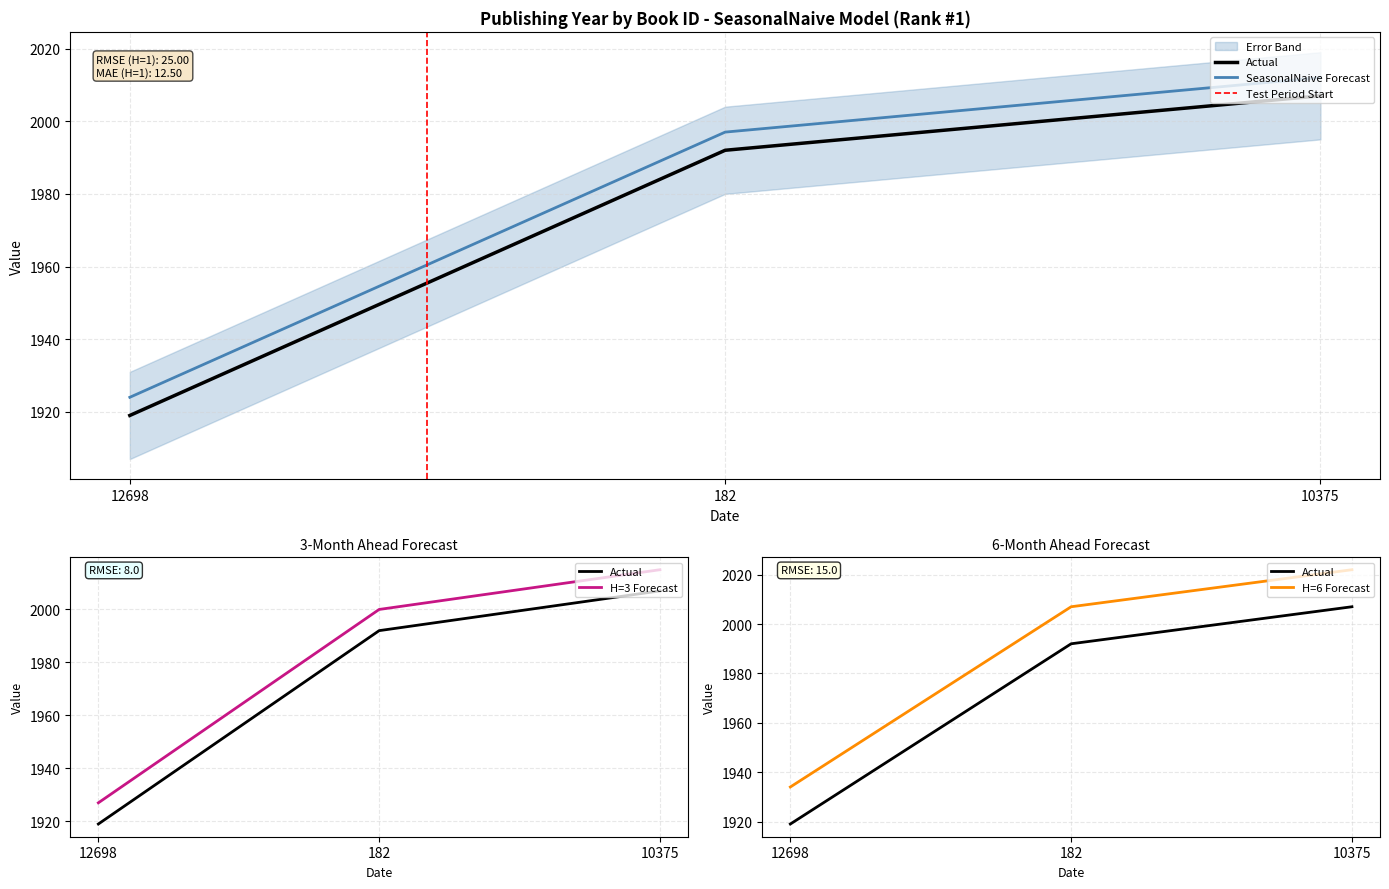

What is the ratio of the value at 12698 to the value at 182?

1.0